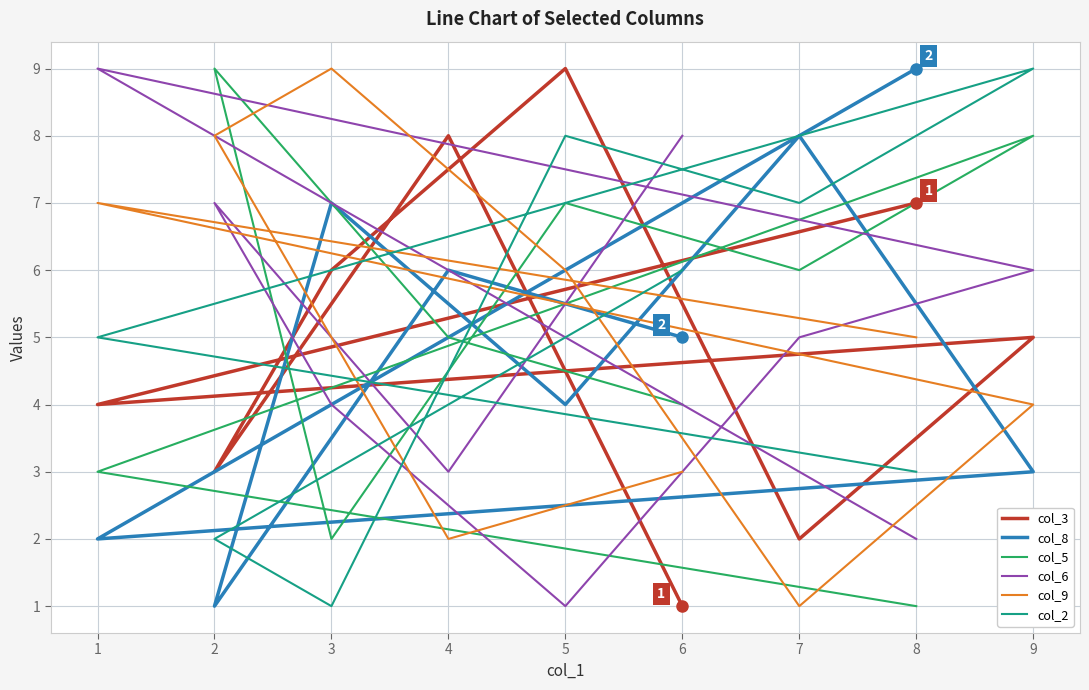

How many data points in col_8 are less than 5?

4